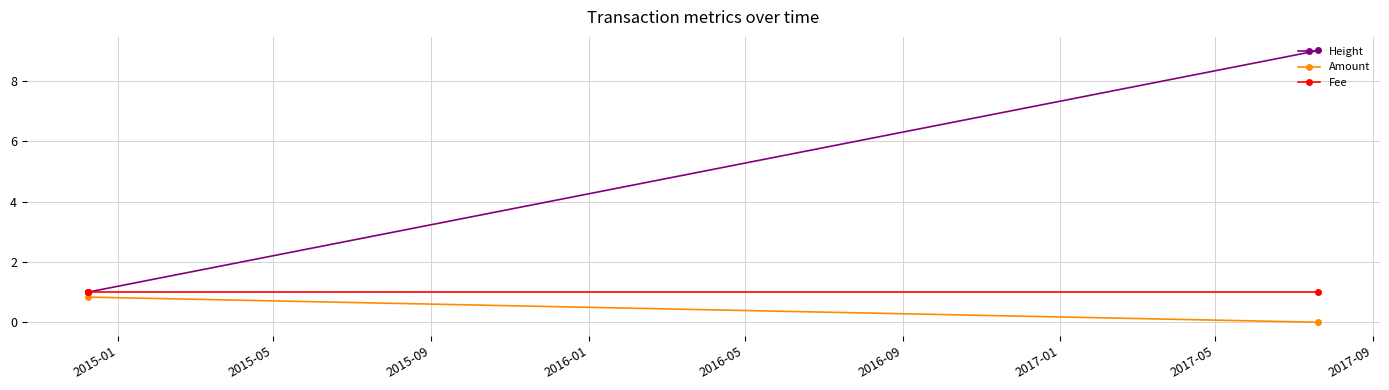

What is the average value of the Height series?

3.7